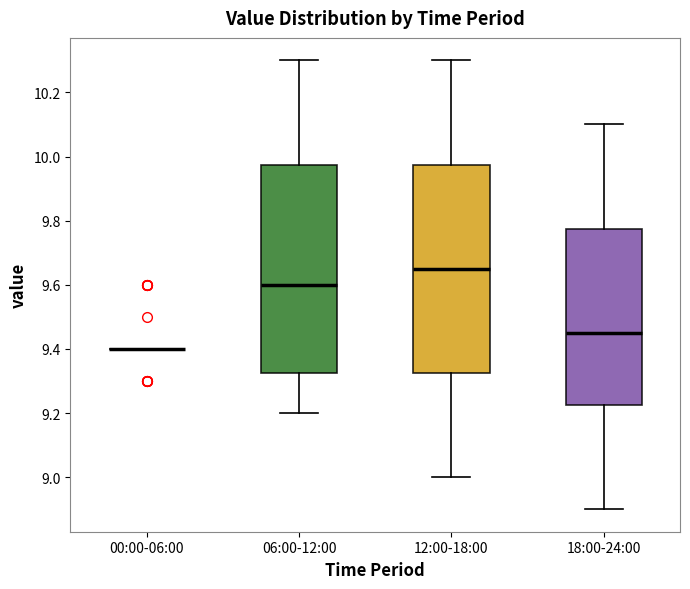

Reading left to right, transcribe this box plot: for each box, give where its median line is, the range the box spans, and where its two whiskers end, as read against the y-axis. The values are not printed on the chart, so give them approximately, as read against the axis.

00:00-06:00: box collapsed to a line at 9.40, whiskers 9.40 to 9.40
06:00-12:00: median 9.60, box 9.32 to 9.98, whiskers 9.20 to 10.30
12:00-18:00: median 9.66, box 9.32 to 9.98, whiskers 9.00 to 10.30
18:00-24:00: median 9.46, box 9.22 to 9.78, whiskers 8.90 to 10.10